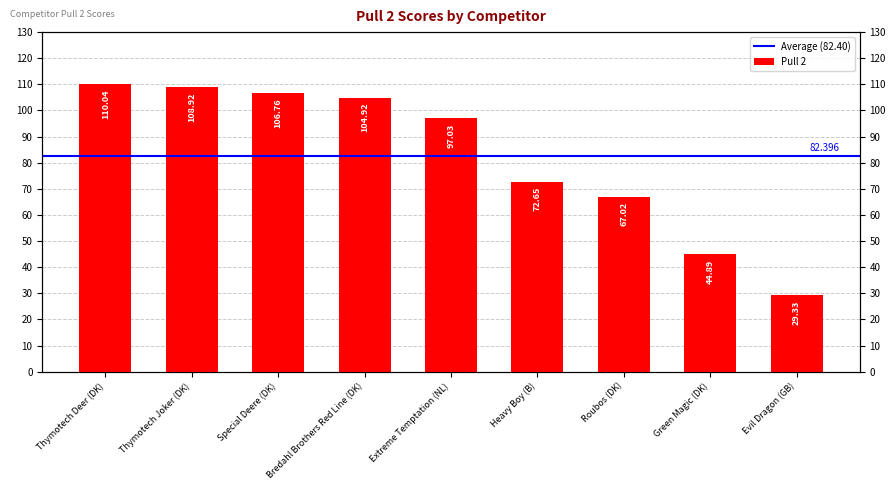

Which has a higher value, Bredahl Brothers Red Line (DK) or Heavy Boy (B)?

Bredahl Brothers Red Line (DK)